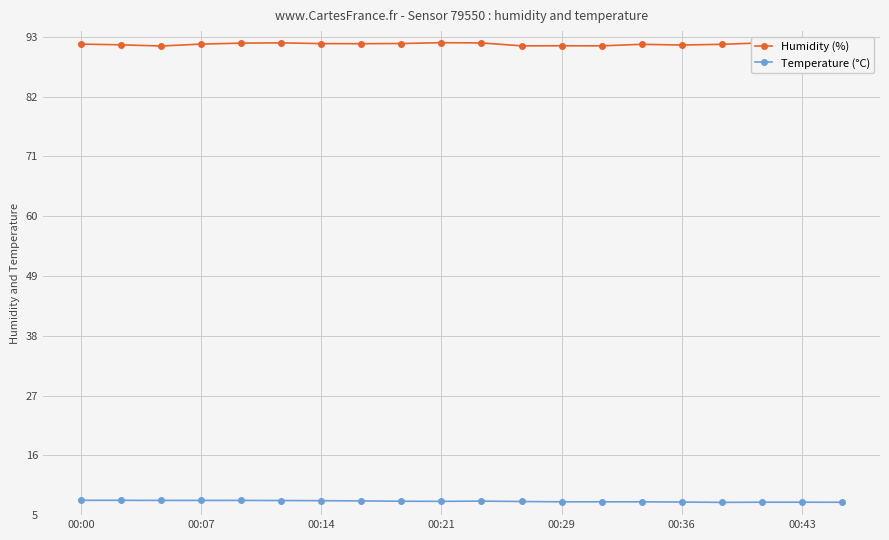

True or false: Humidity (%) has a value of 91.7 at 7.

True